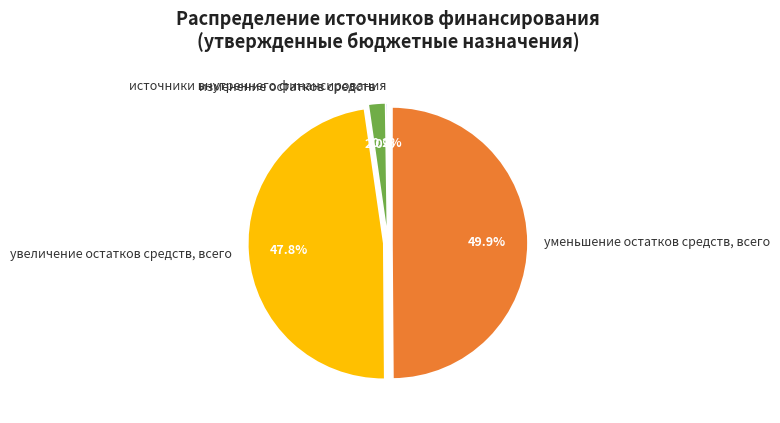

What is the largest slice in the pie chart?

уменьшение остатков средств, всего